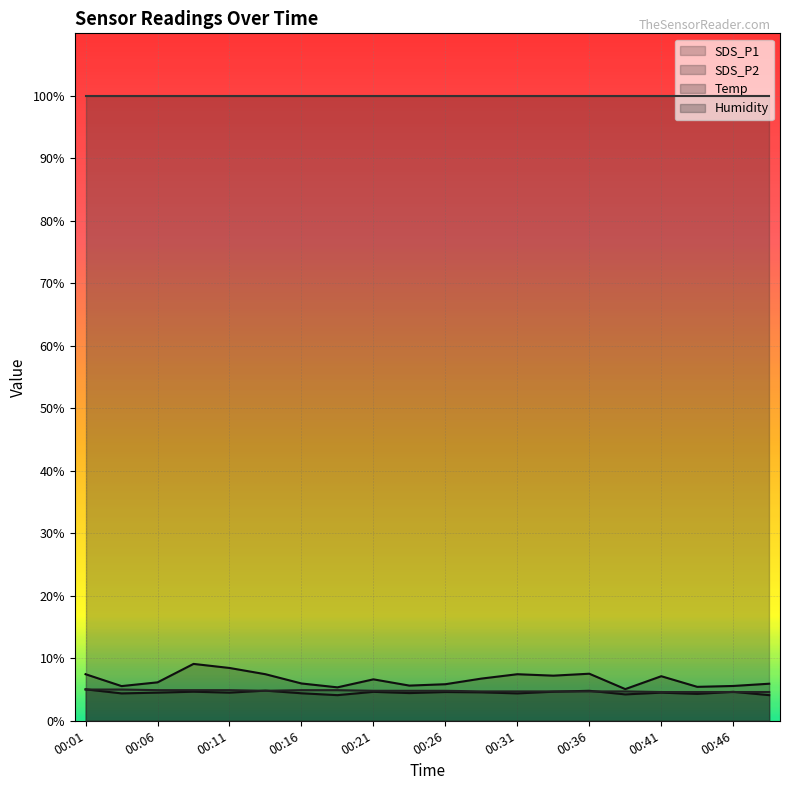

Which series has the largest range (max minus min)?

SDS_P1